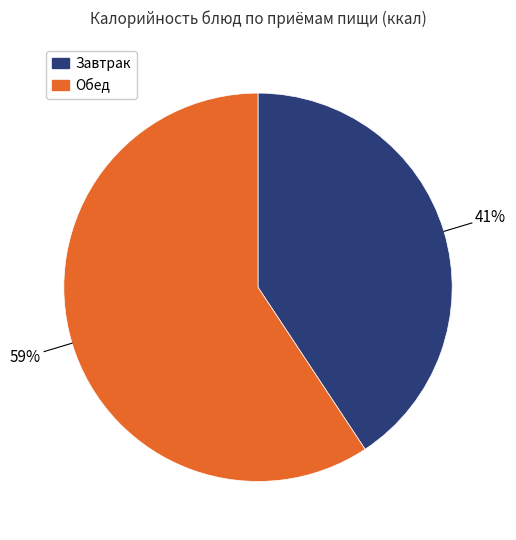

To the nearest percent, what is the average slice percentage?

50%